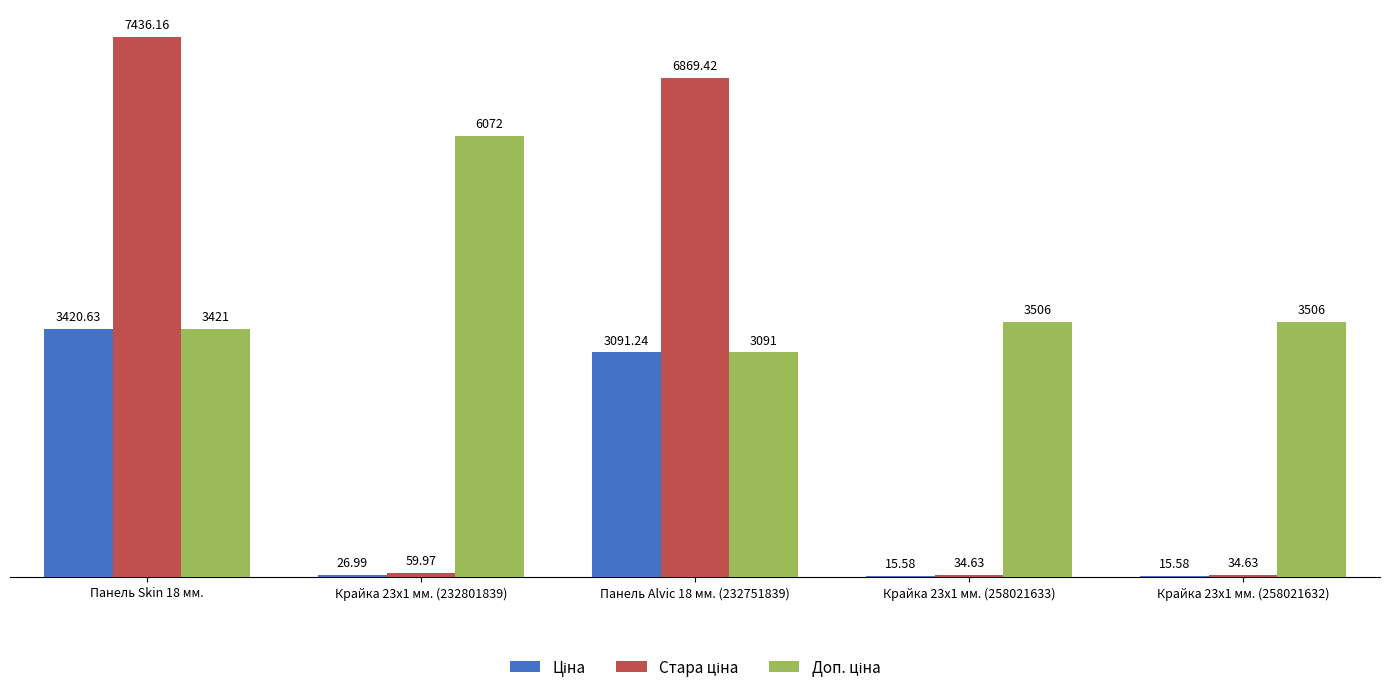

At which category is the sum across all series the highest?

Панель Skin 18 мм.